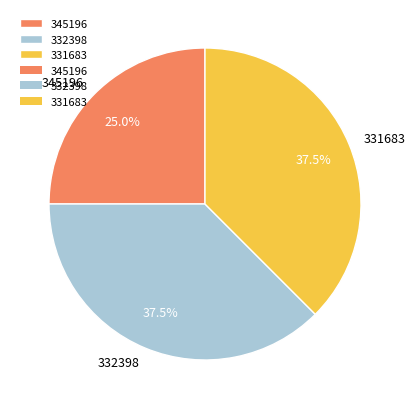

To the nearest percent, what is the combined percentage of 331683 and 332398?

75%